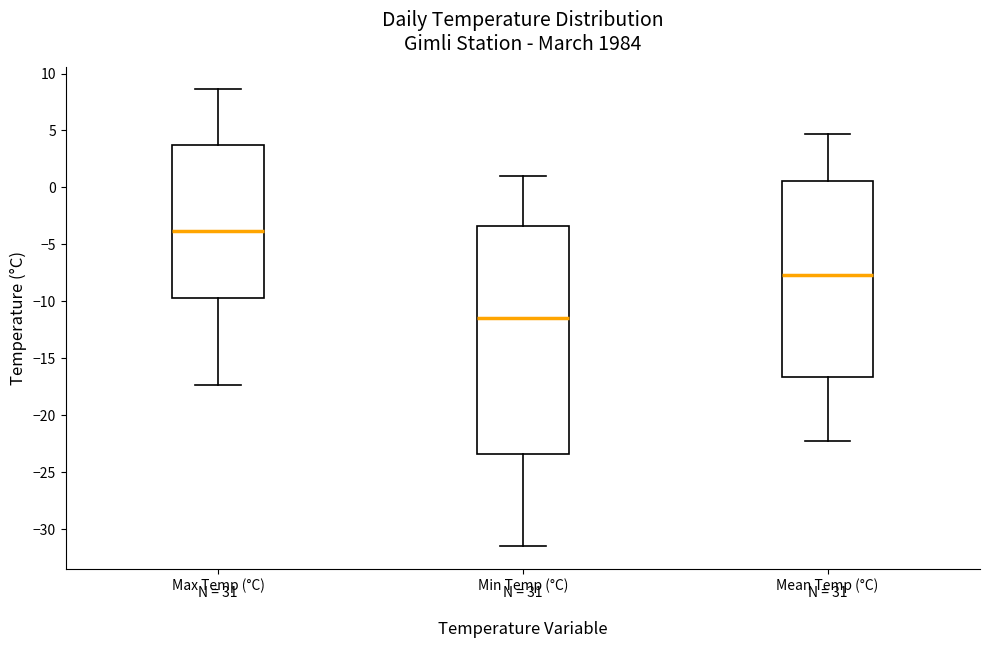

Where does the median line of the box for Min Temp (°C) sit on the y-axis? The values are not printed on the chart, so give them approximately, as read against the axis.

-11.5